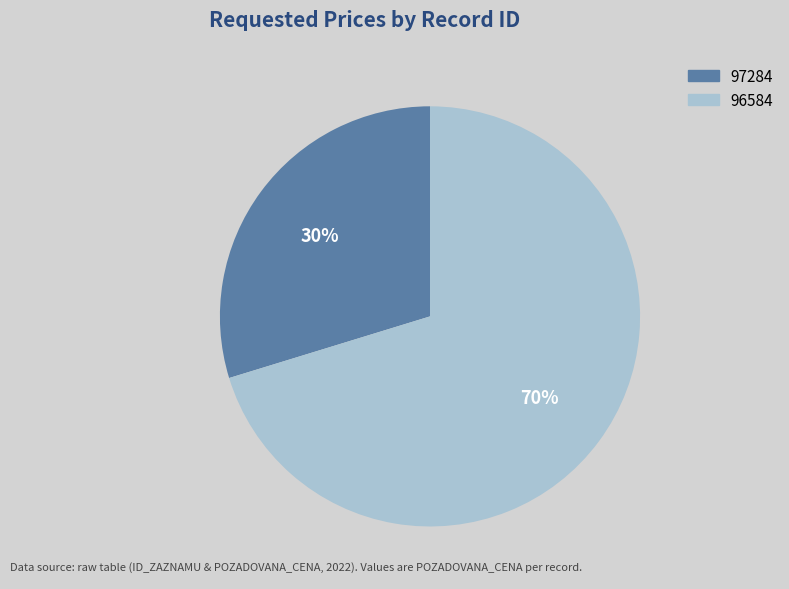

Approximately how many times larger is the value at 97284 compared to 96584?

0.4